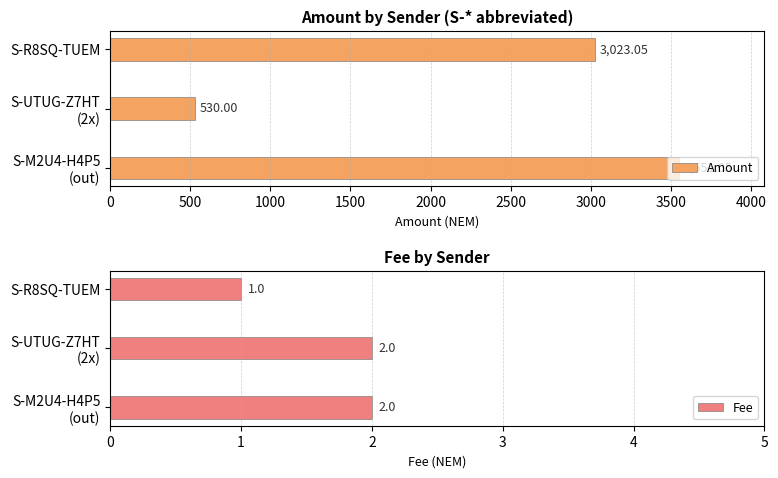

Is it true that Fee equals 1 at S-R8SQ-TUEM?

True